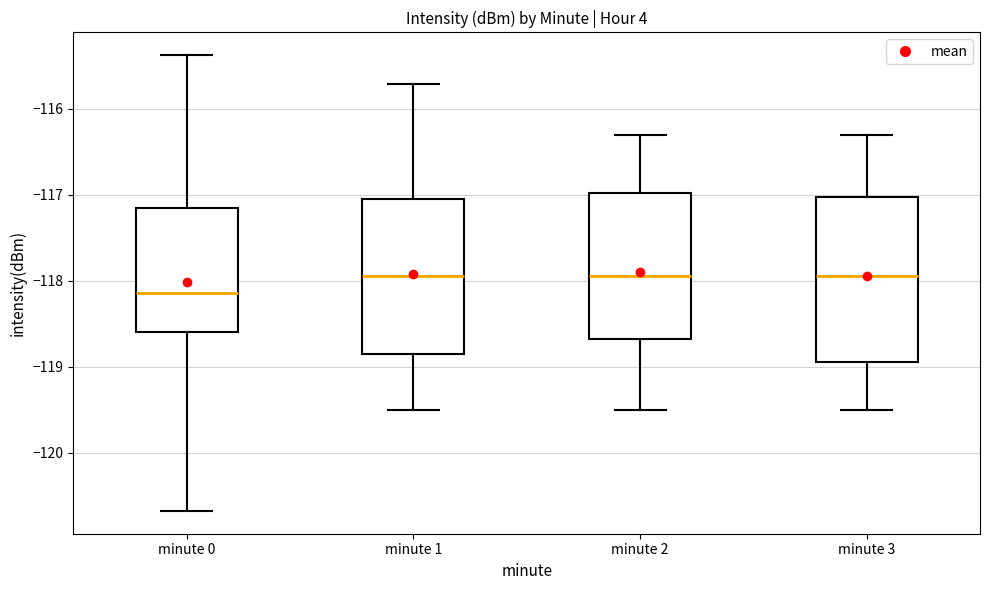

Reading left to right, transcribe this box plot: for each box, give where its median line is, the range the box spans, and where its two whiskers end, as read against the y-axis. The values are not printed on the chart, so give them approximately, as read against the axis.

minute 0: median -118.1, box -118.6 to -117.1, whiskers -120.7 to -115.4
minute 1: median -117.9, box -118.8 to -117.0, whiskers -119.5 to -115.7
minute 2: median -117.9, box -118.7 to -117.0, whiskers -119.5 to -116.3
minute 3: median -117.9, box -118.9 to -117.0, whiskers -119.5 to -116.3